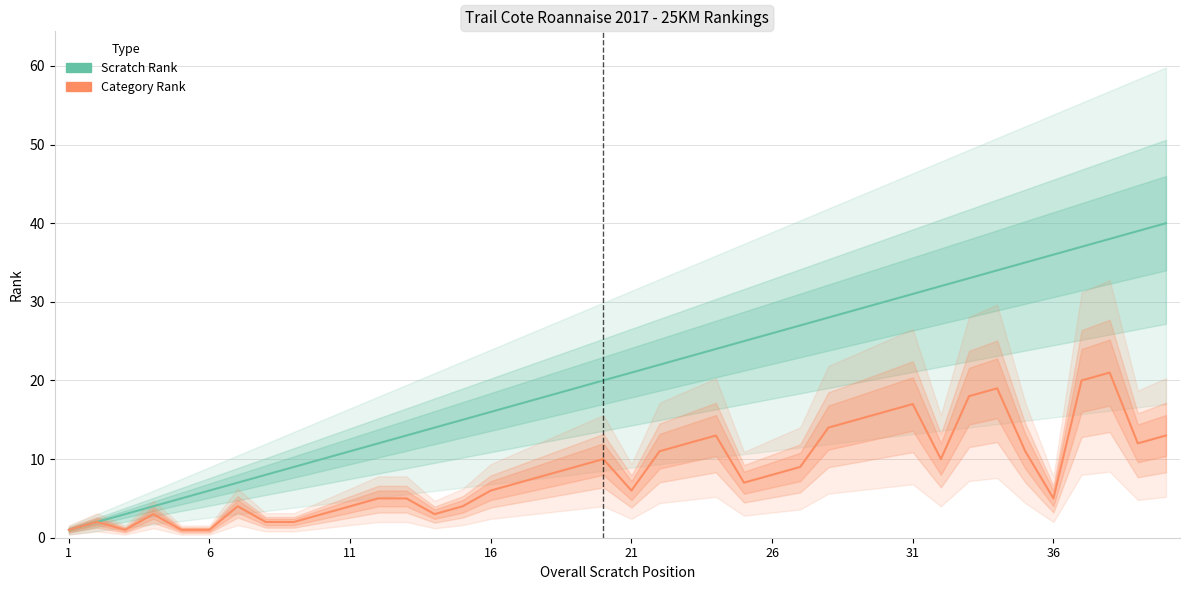

True or false: Category Rank and Scratch Rank cross at least once.

False